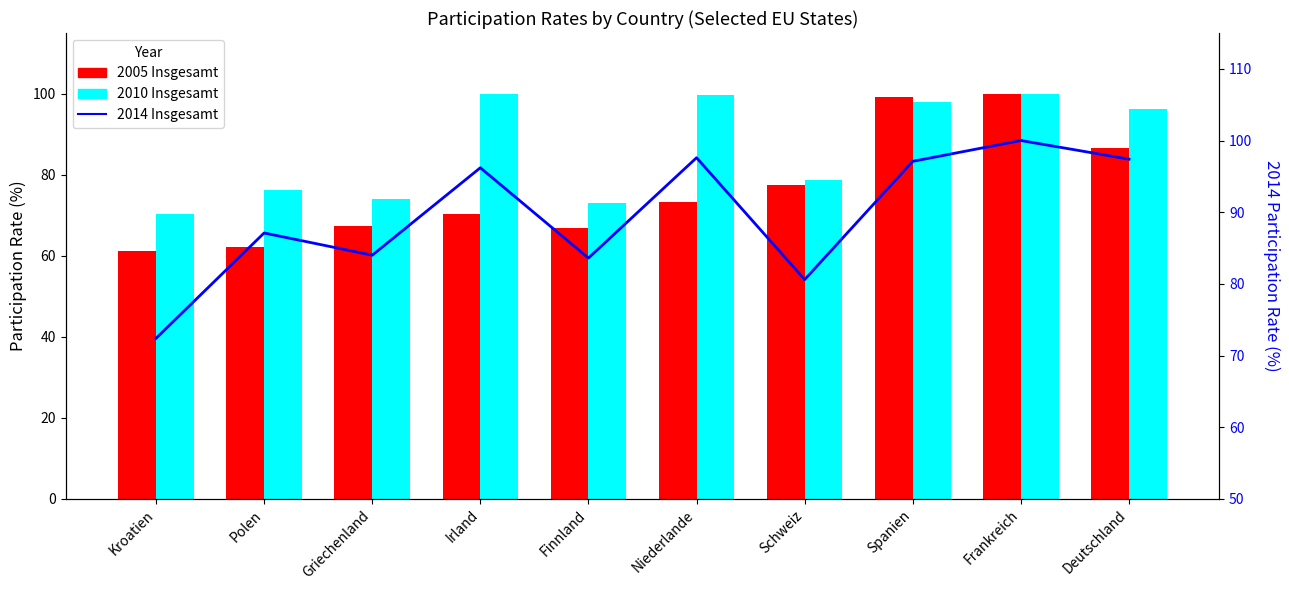

At how many categories does at least one series exceed 63?

10